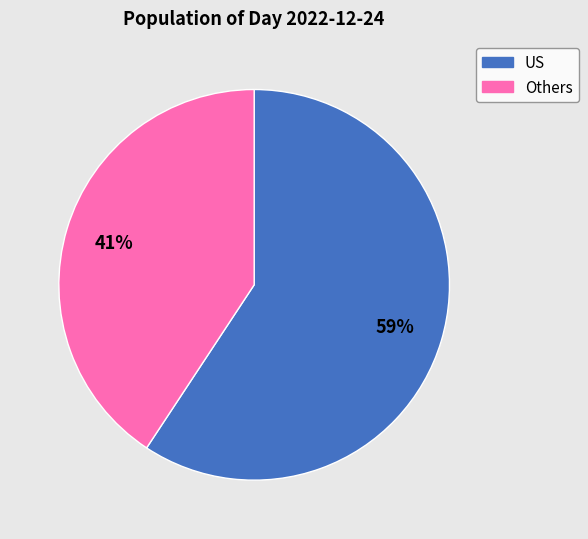

Does any single category account for the majority?

Yes